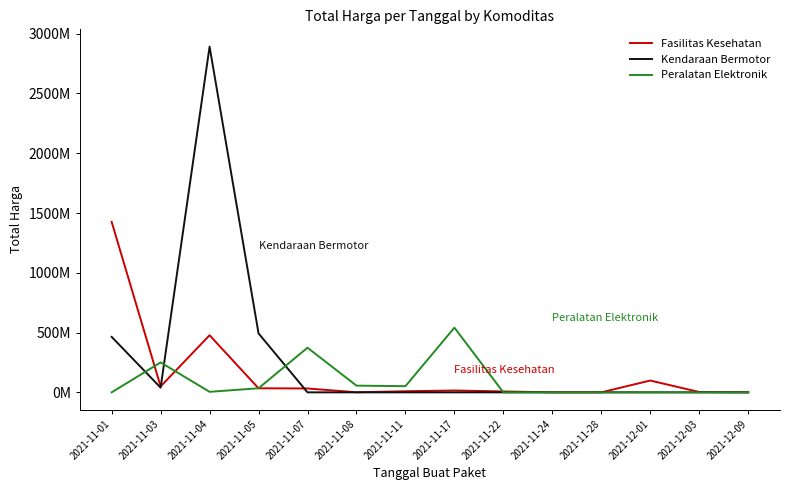

Rank the series at 2021-11-28 from highest to lowest value.

Fasilitas Kesehatan, Kendaraan Bermotor, Peralatan Elektronik